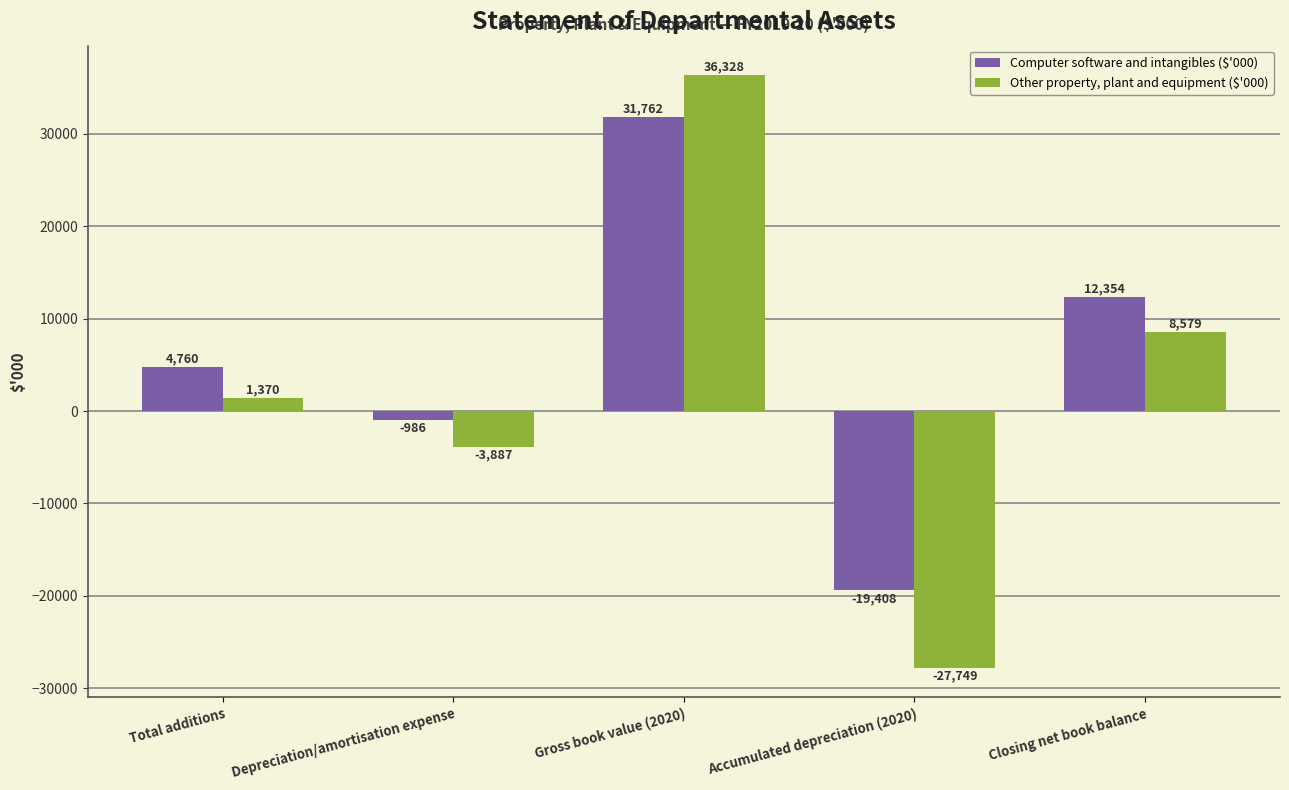

Reading left to right, list all the values displayed in this chart.

Computer software and intangibles ($'000): 4760	-986	31762	-19408	12354
Other property, plant and equipment ($'000): 1370	-3887	36328	-27749	8579